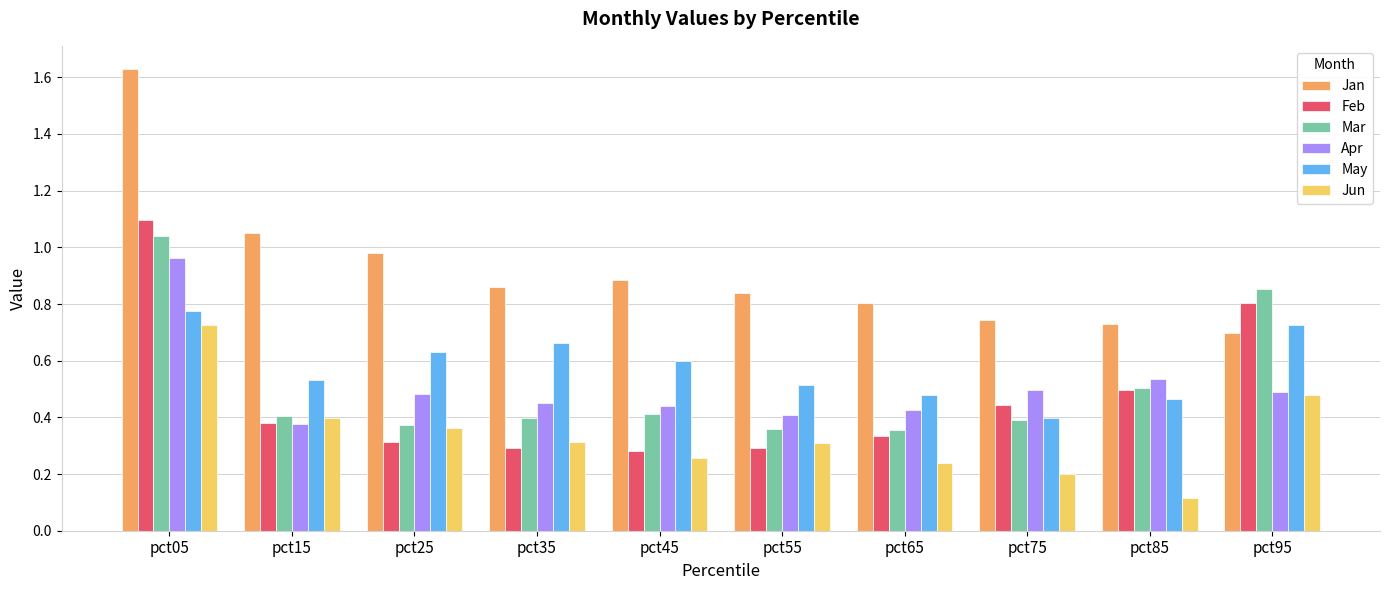

The Jun series shows 0.2 at pct65. True or false?

True